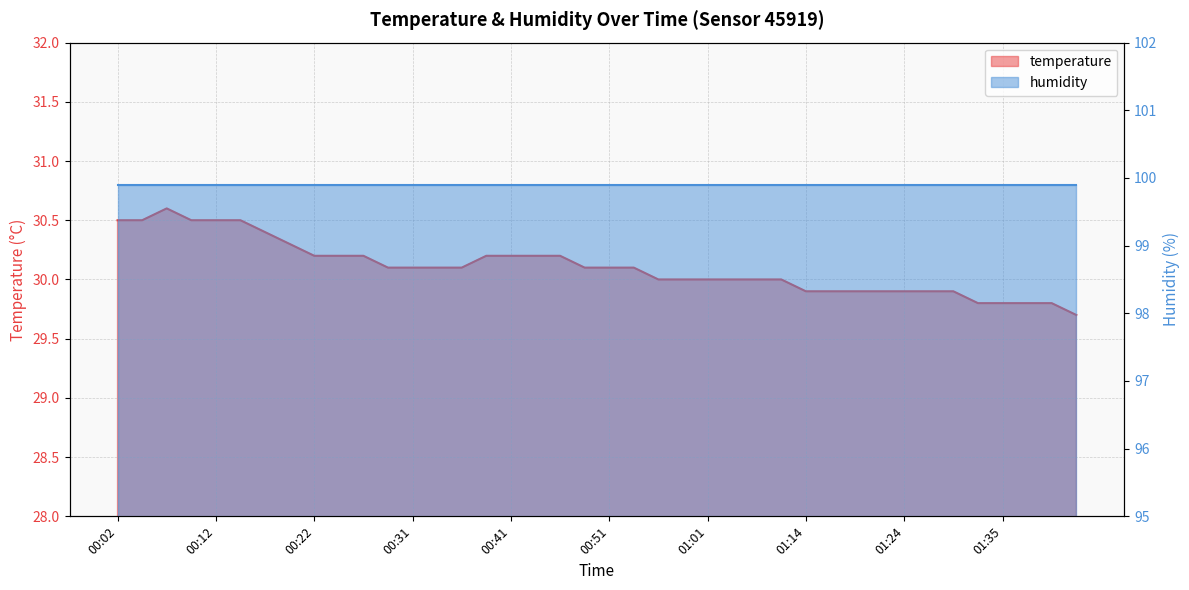

The chart shows a value of 30.4 at 00:17. True or false?

True